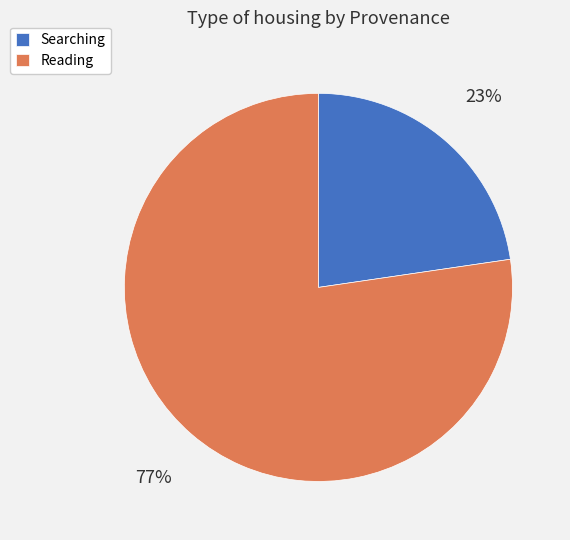

What percentage is the Reading slice, to the nearest percent?

77%